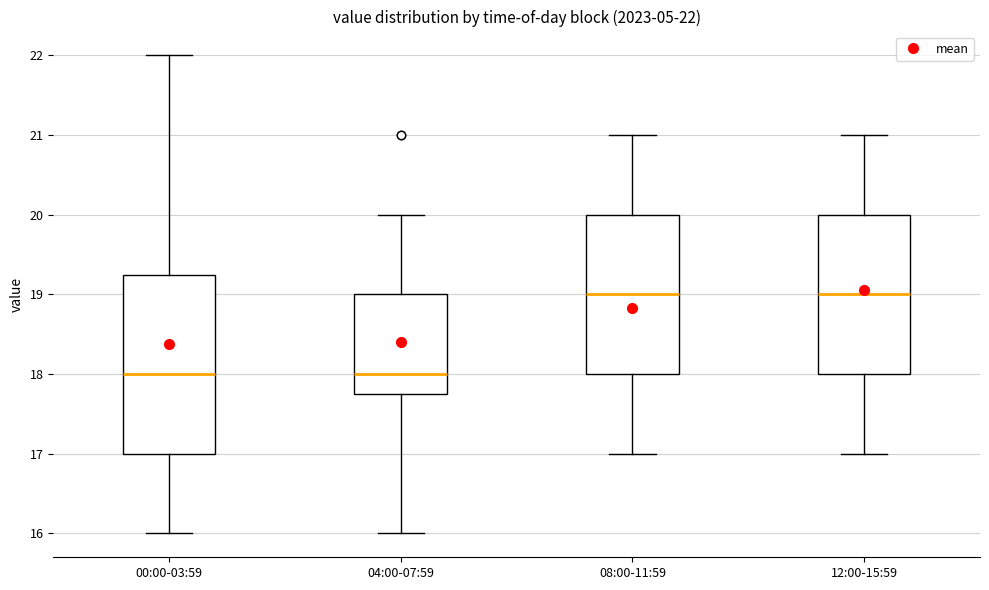

Comparing the boxes themselves (not the whiskers), which one is the tallest?

00:00-03:59